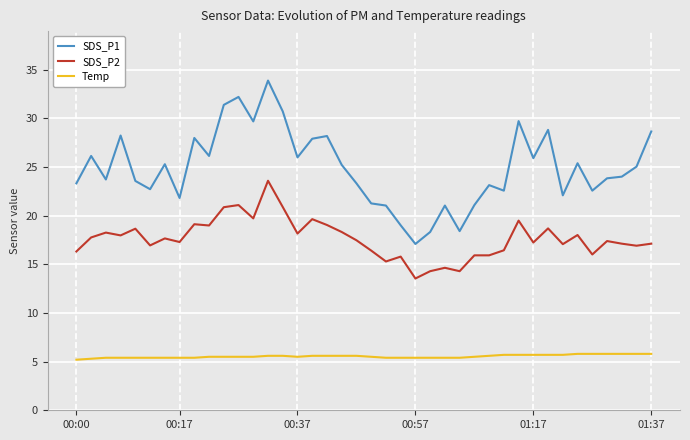

How many lines are shown in the chart?

3